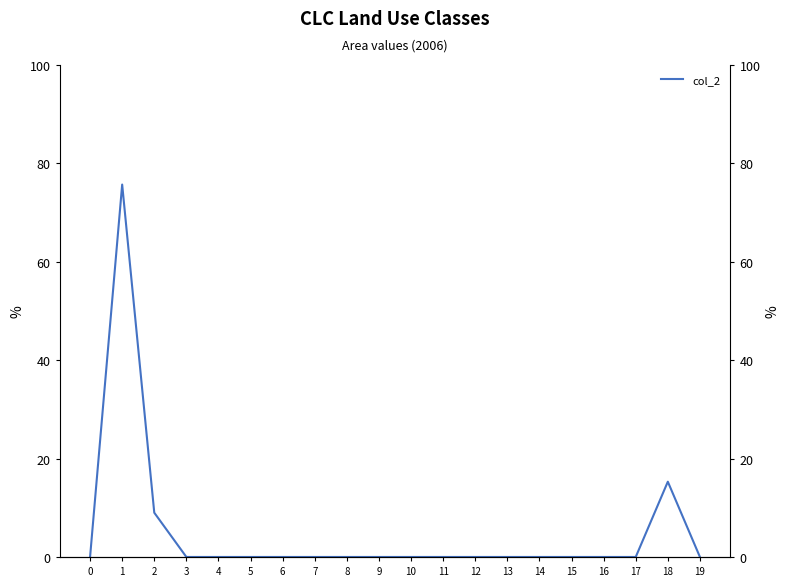

How many interior local peaks (higher than both neighbors) does the data have?

2